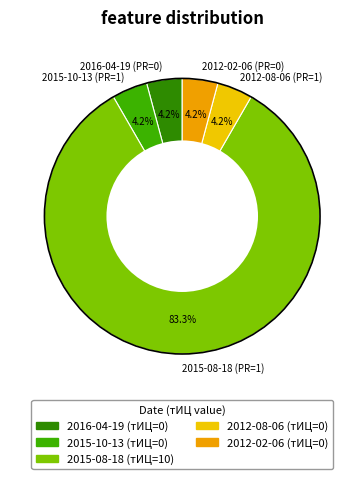

Which has a higher value, 2015-10-13 (PR=1) or 2015-08-18 (PR=1)?

2015-08-18 (PR=1)